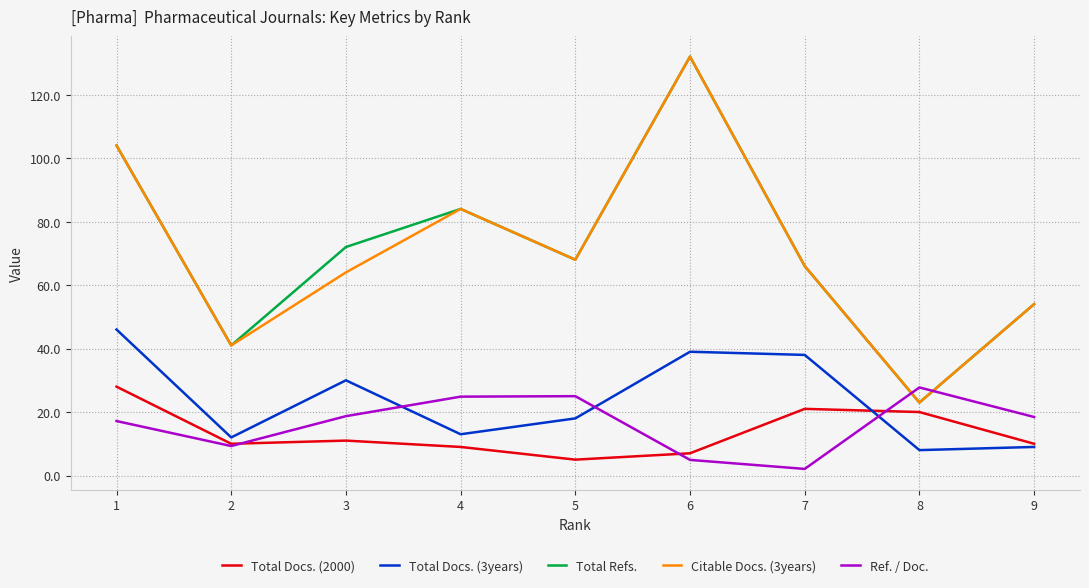

What is the minimum value shown in the chart?

2.1